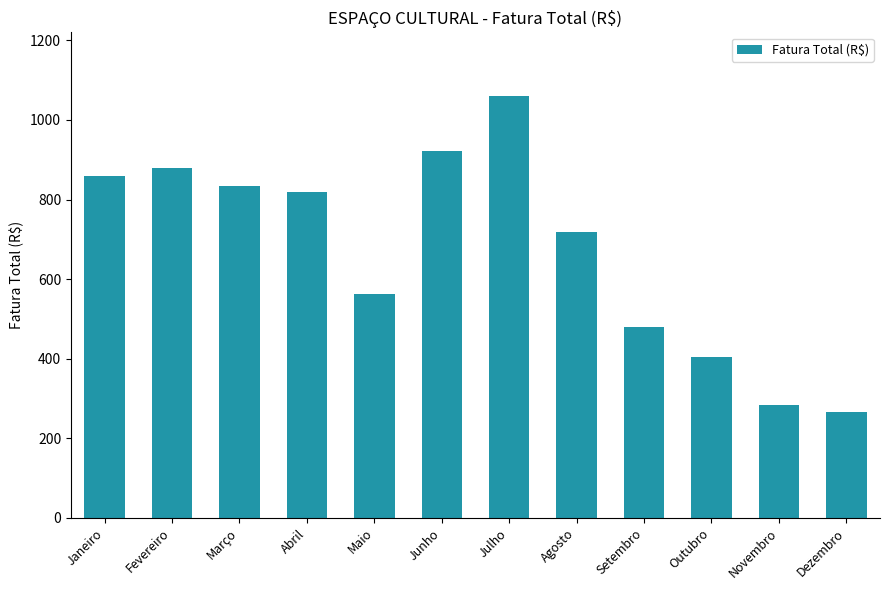

Which category has the highest value across all series?

Julho